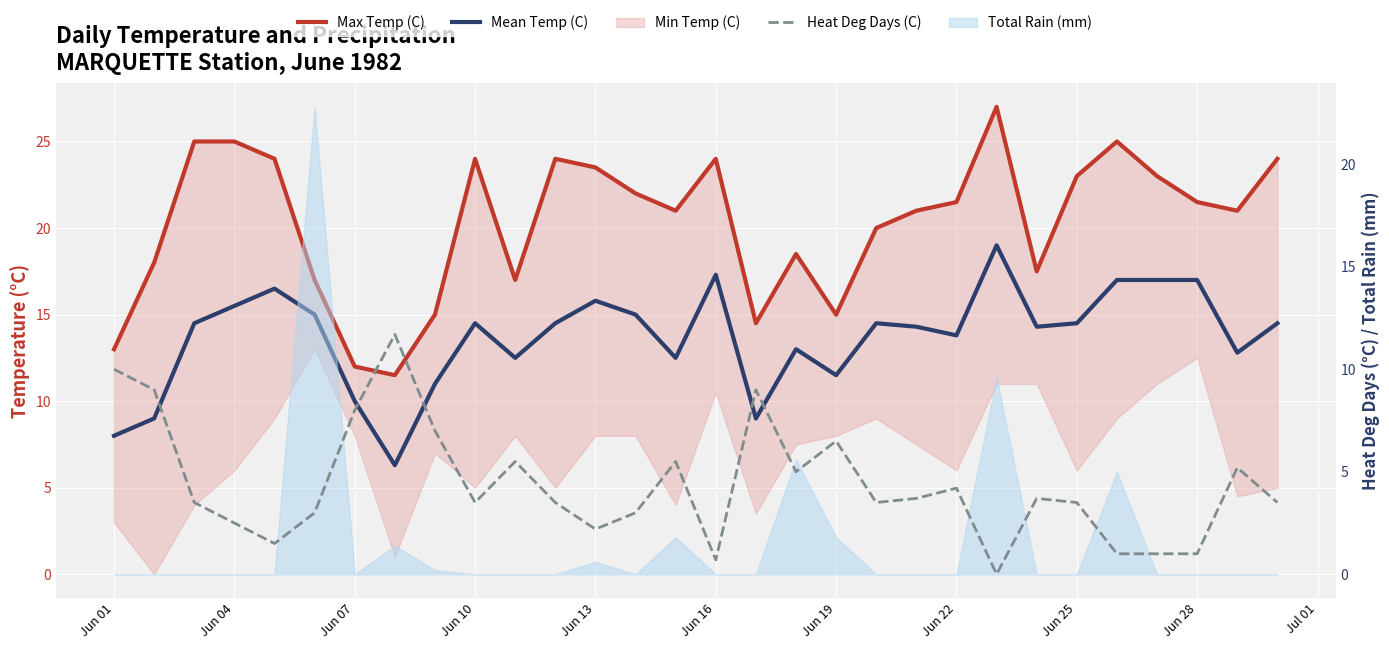

How many values in Heat Deg Days (C) are above zero?

29